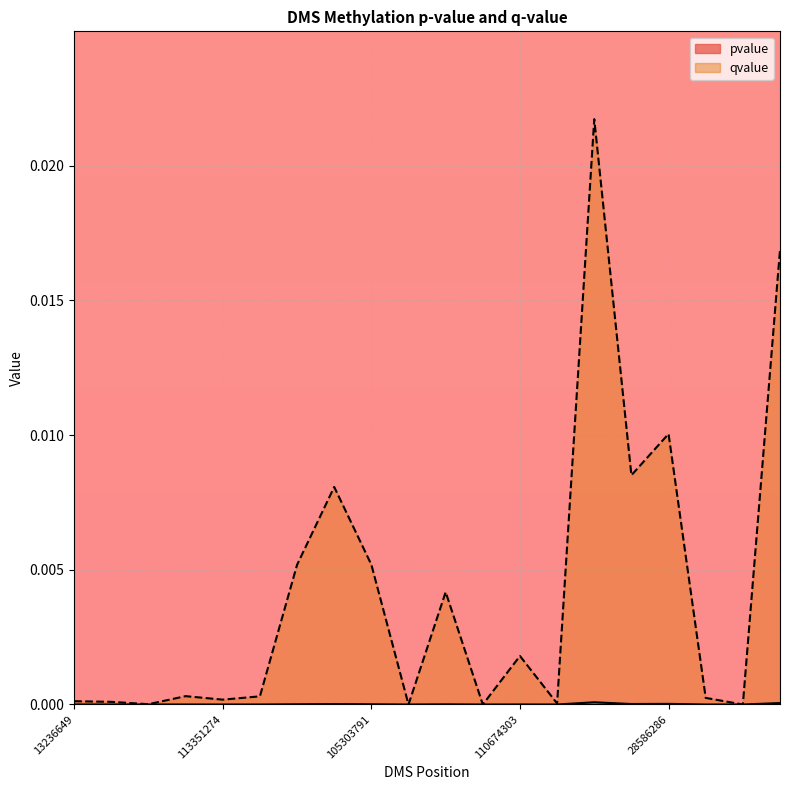

Rank the categories by pvalue value from highest to lowest.

28586814, 15273174, 28586286, 47130361, 106808017, 105303791, 24146974, 28586318, 110674303, 28586309, 41406140, 35654800, 113351274, 13236649, 105303789, 89149080, 91170295, 114074021, 92856792, 54930380